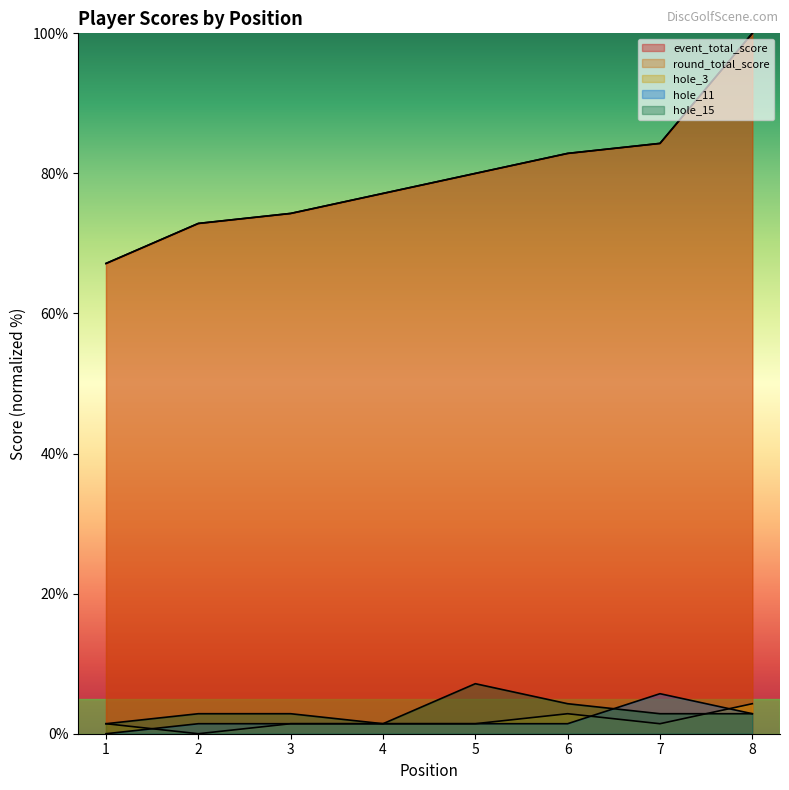

What is the spread (max minus min) of values at 7?

82.9